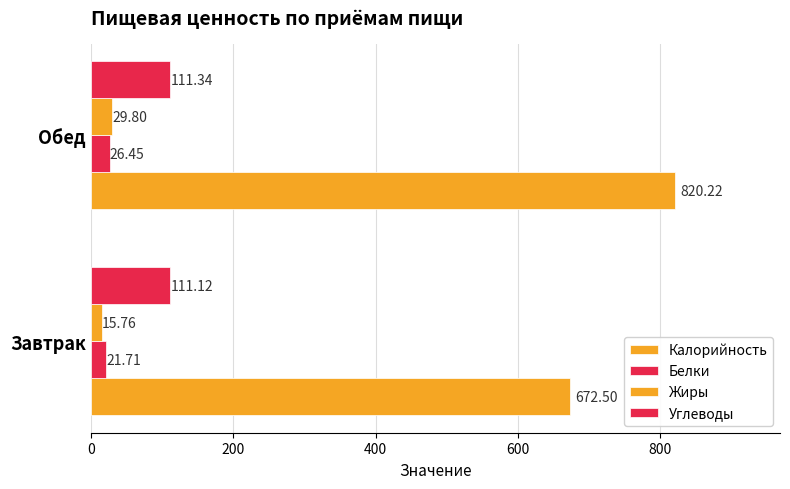

How many values in the Жиры series are below 29?

1